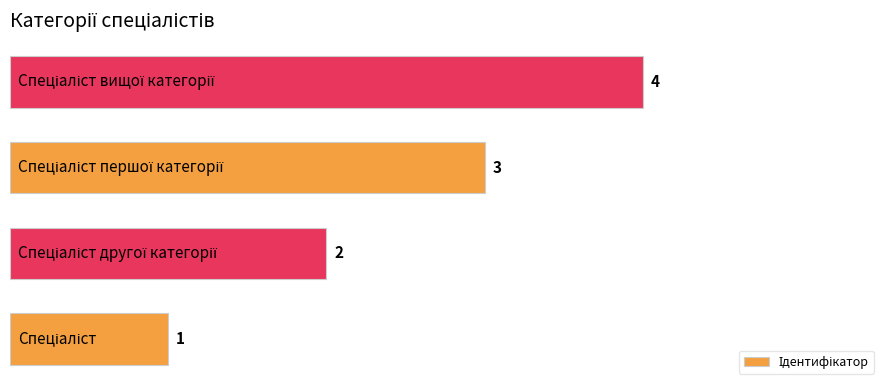

How many data points are less than 3?

2